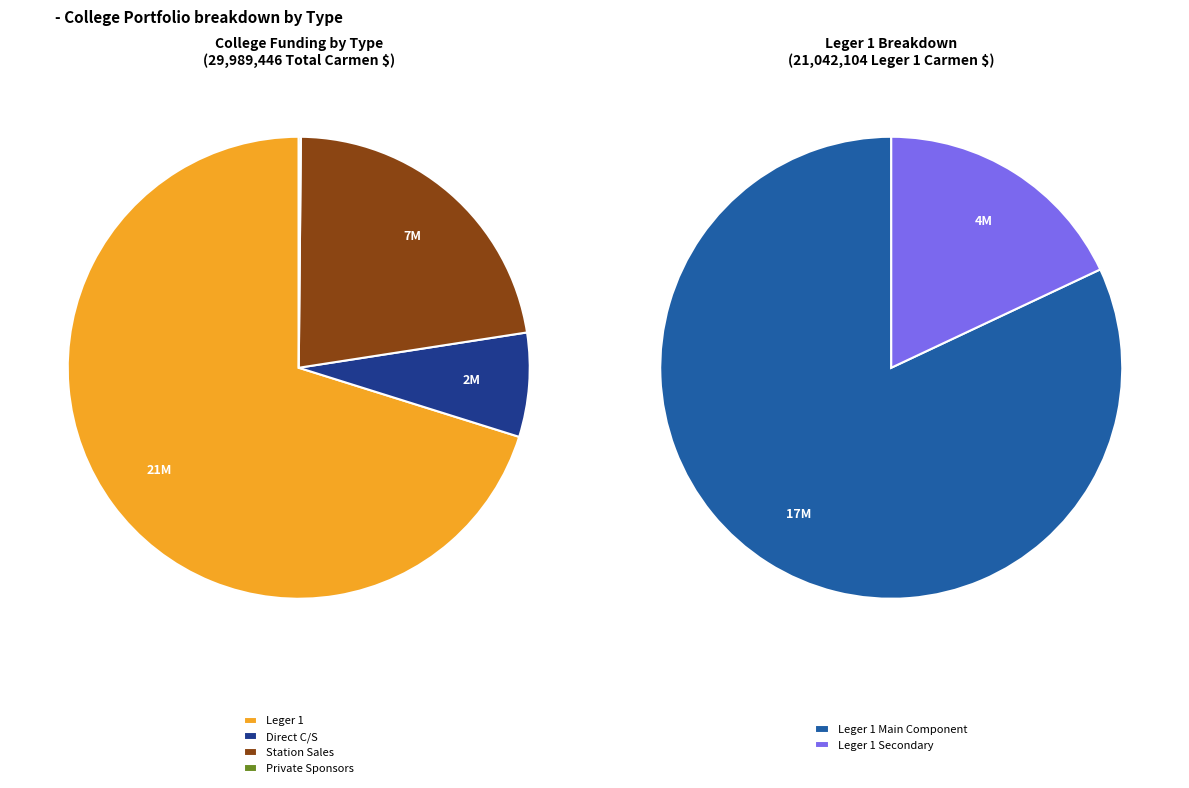

Count the number of slices in the pie.

5